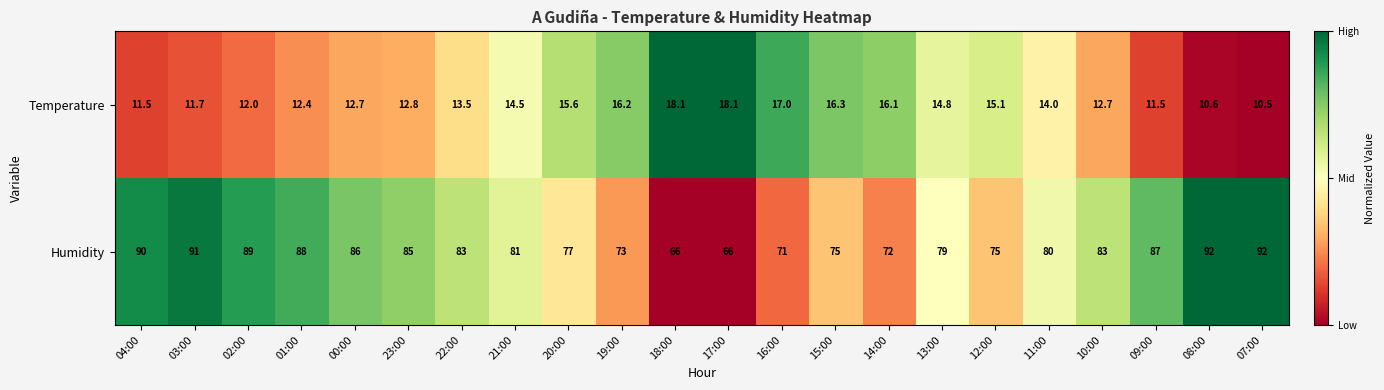

What is the difference between the highest and lowest values at 00:00?

73.3